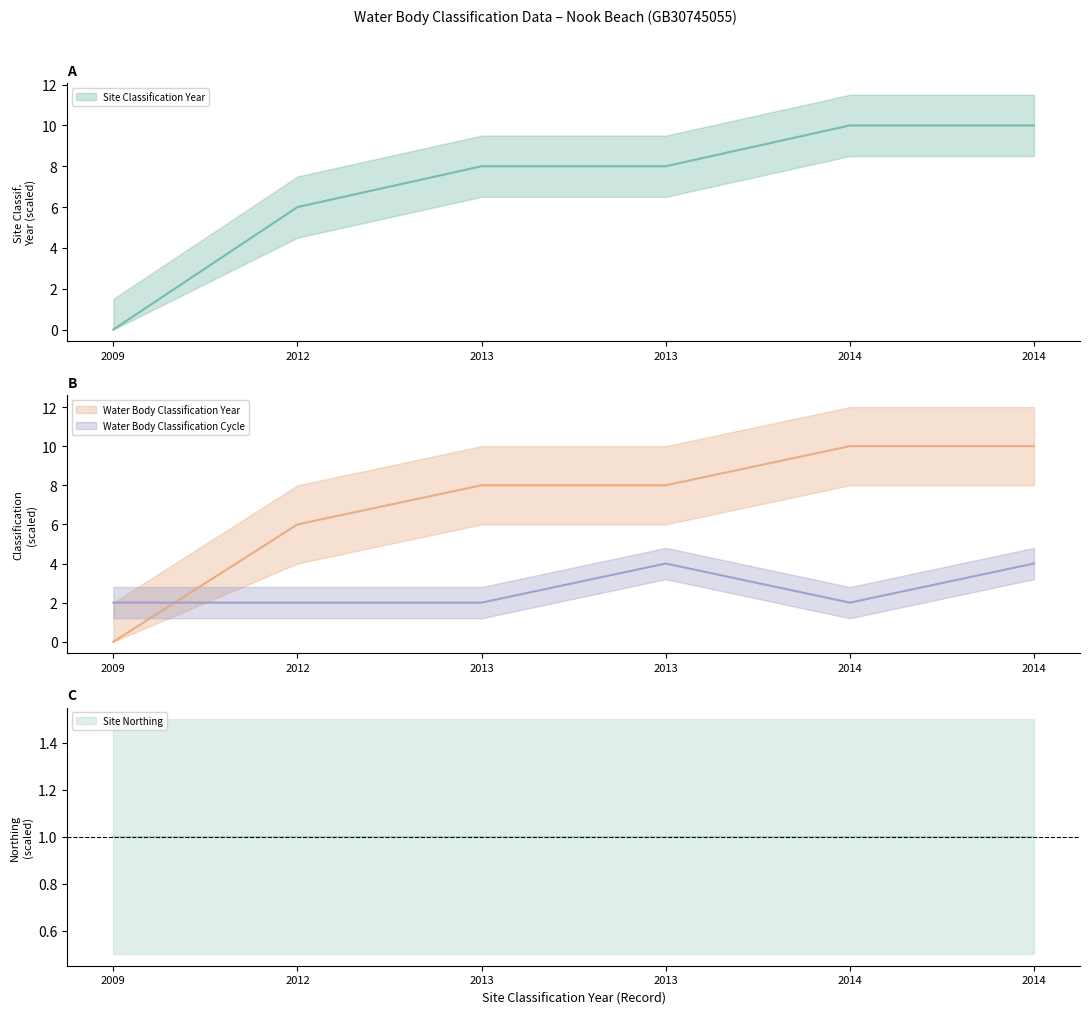

What is the spread (max minus min) of values at 2014?

8